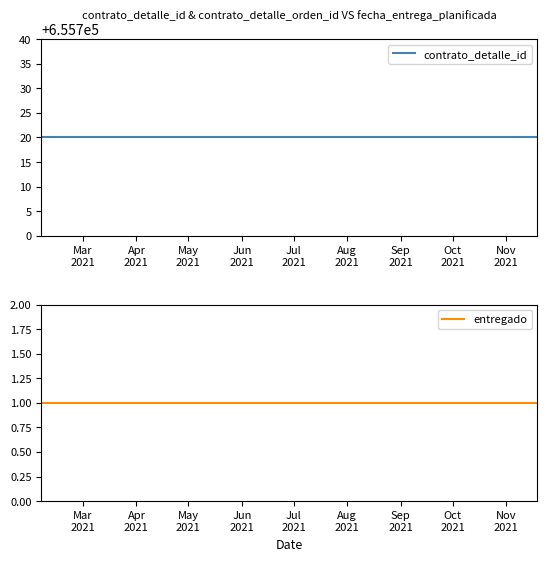

What is the minimum value shown in the chart?

1